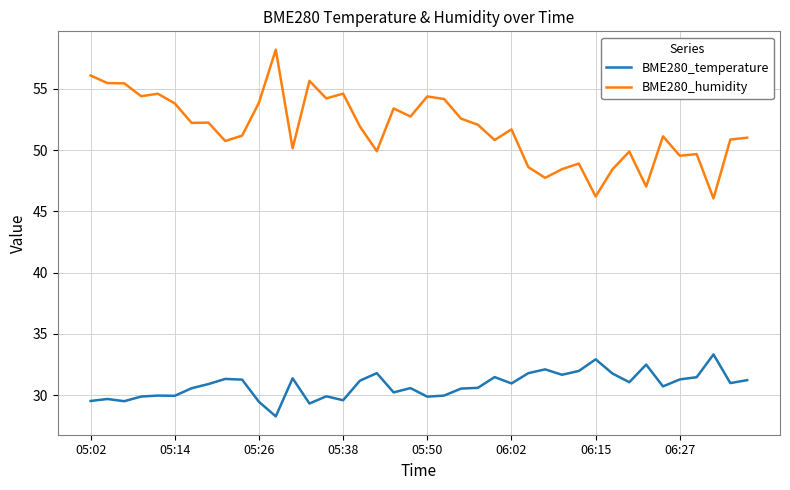

True or false: BME280_humidity and BME280_temperature cross at least once.

False